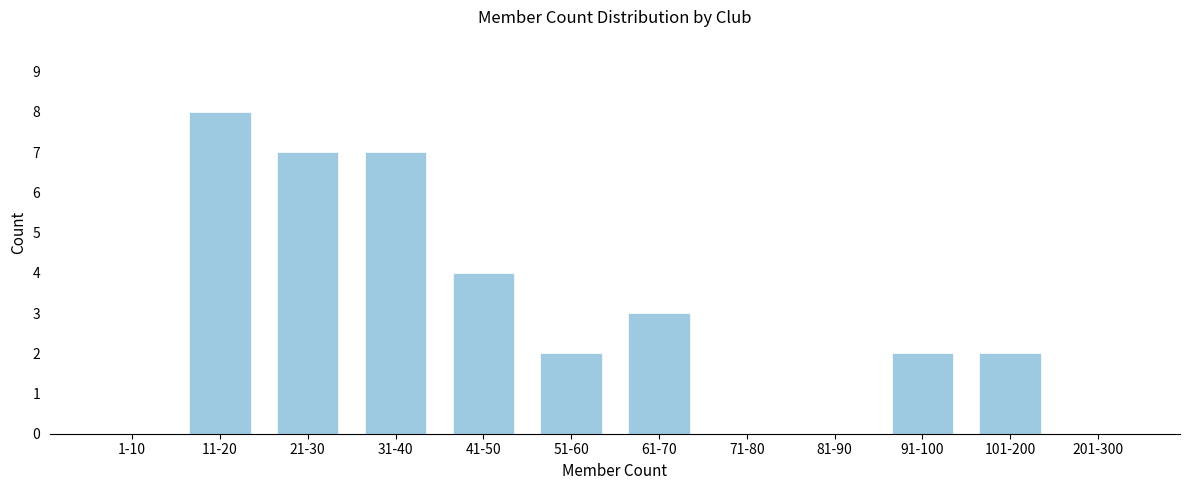

Reading left to right, what are all the values shown in this chart?

1-10=0	11-20=8	21-30=7	31-40=7	41-50=4	51-60=2	61-70=3	71-80=0	81-90=0	91-100=2	101-200=2	201-300=0